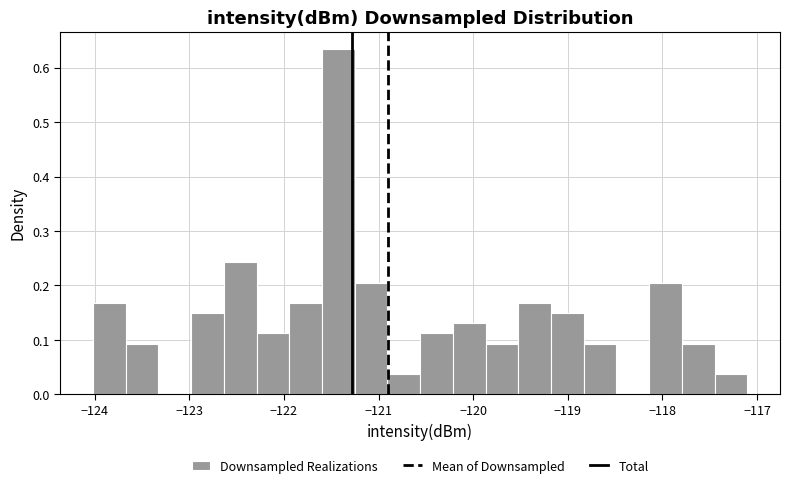

Read against the x-axis, roughly where is the centre of the tallest bar?

-121.4